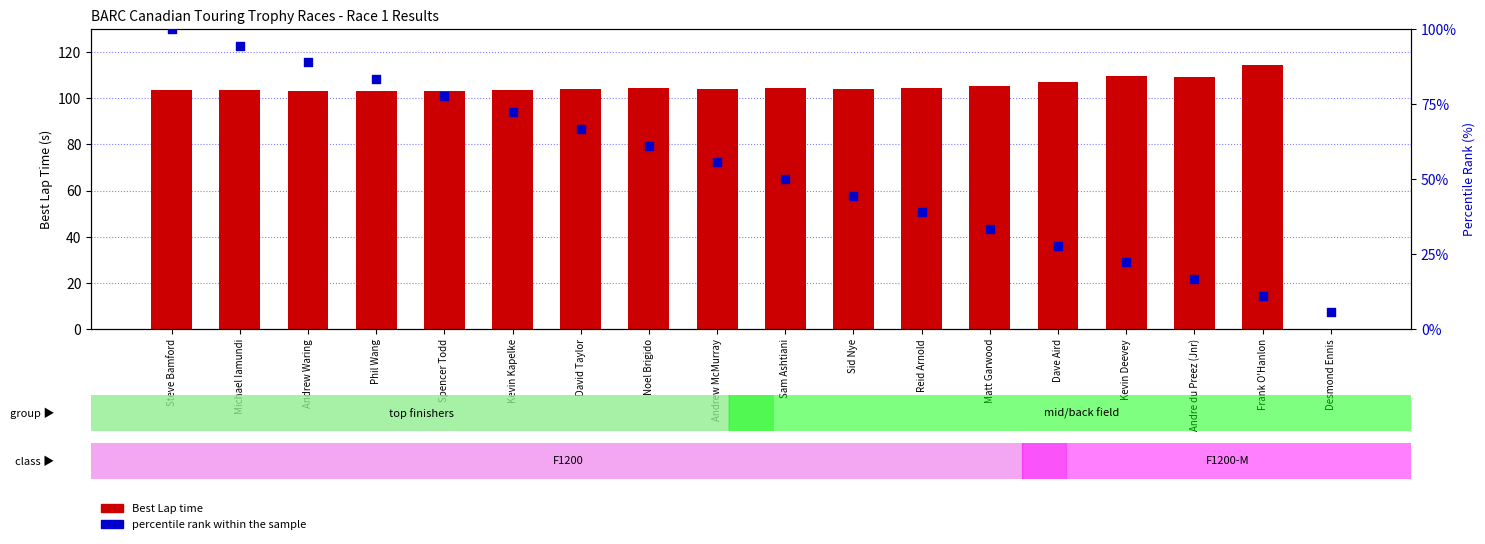

Which series contains the lowest Y value?

Best Lap time